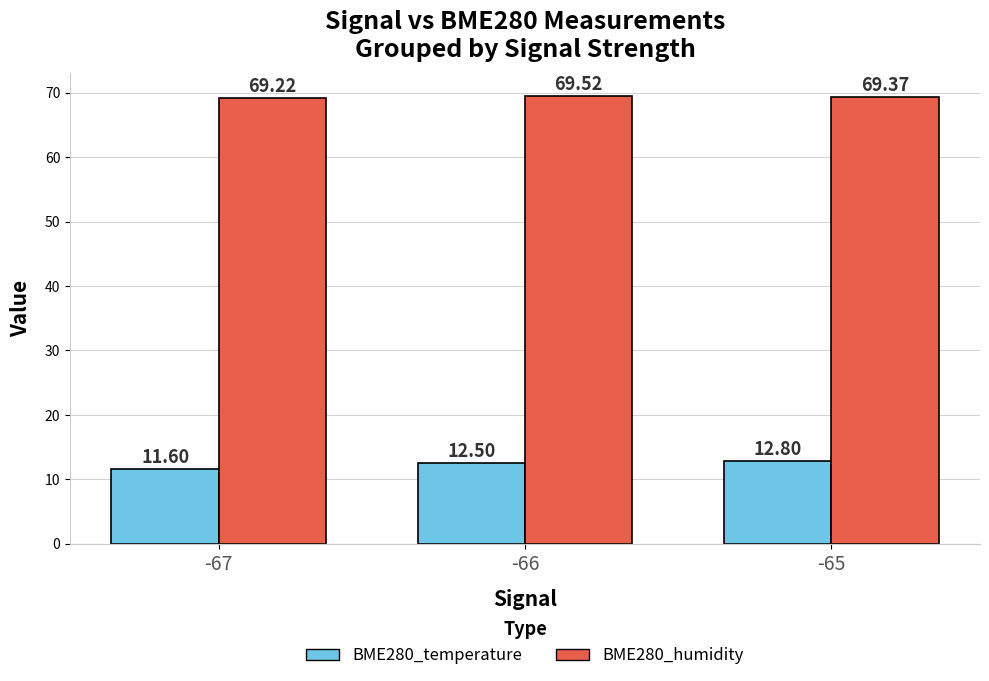

Count the BME280_humidity values in the range 69 to 70.

3